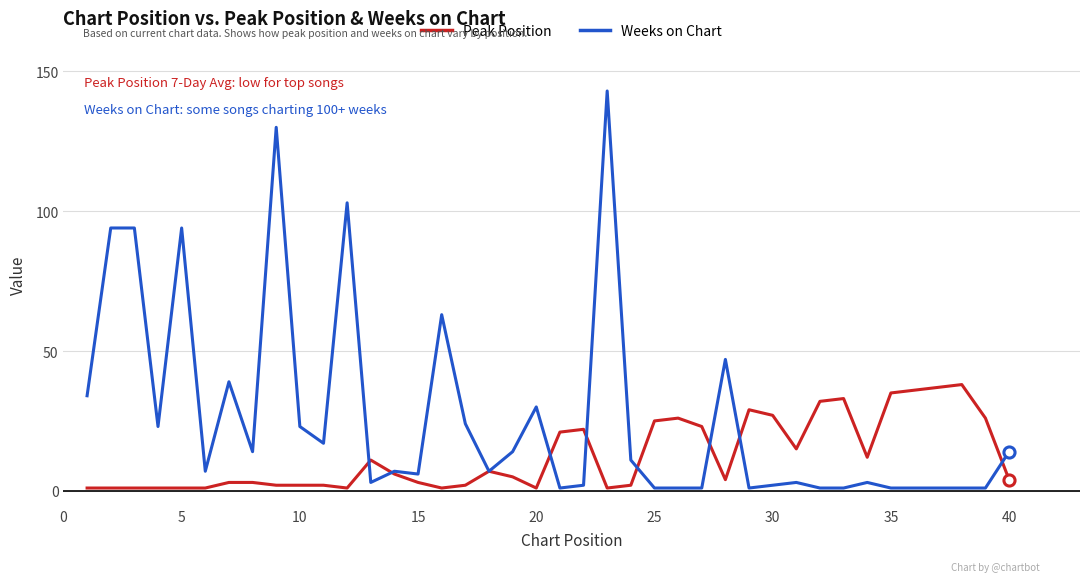

Rank the series by their maximum value, from highest to lowest.

Weeks on Chart, Peak Position